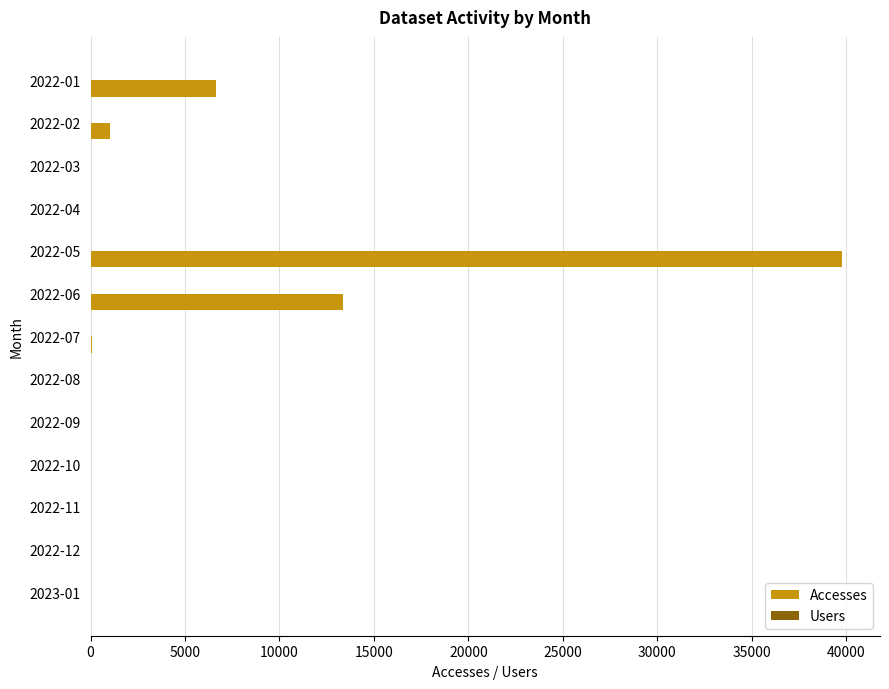

Which series has the largest total across all categories?

Accesses